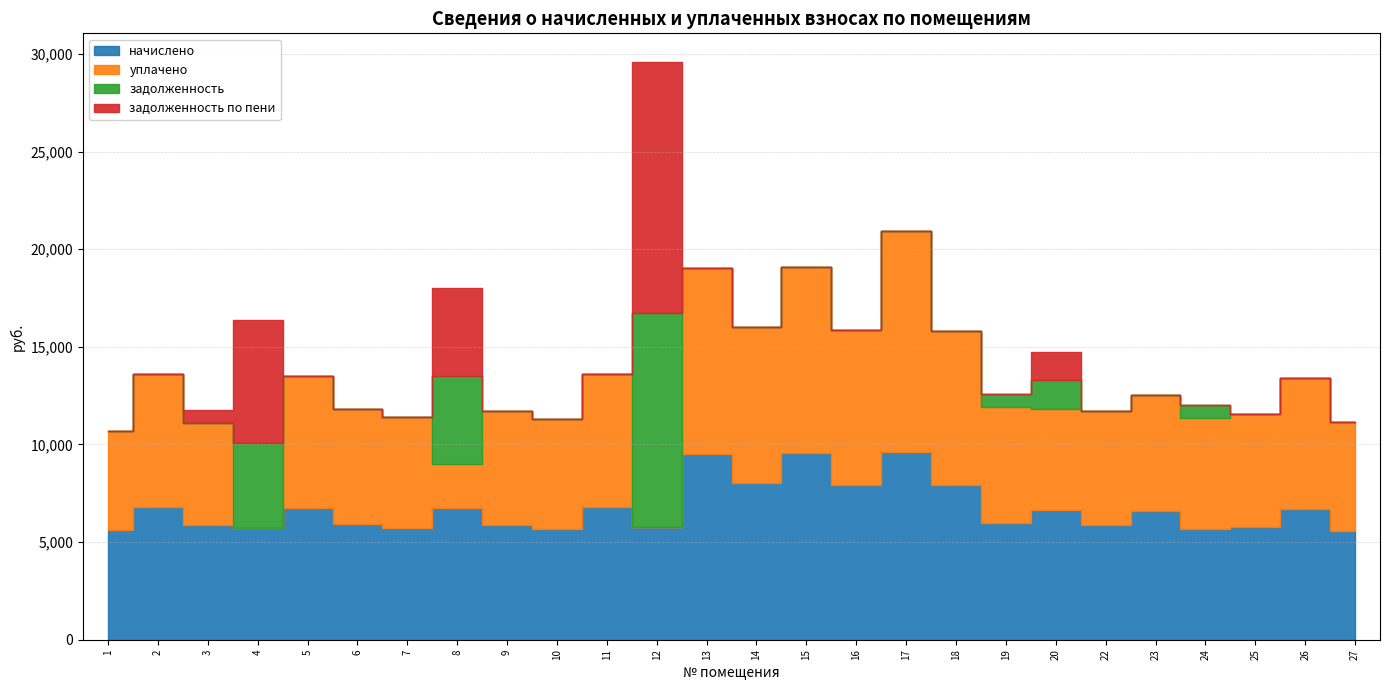

True or false: задолженность по пени has a value of -6762.1 at 13.

False